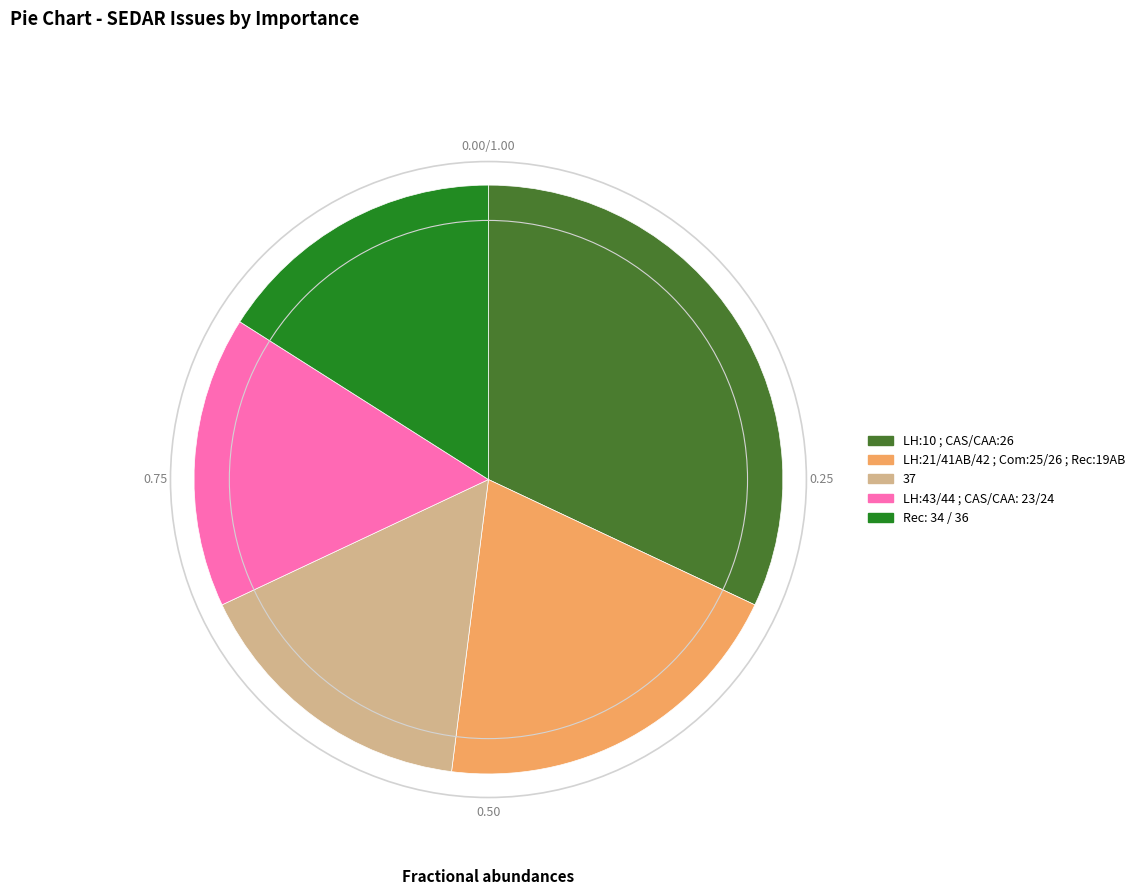

Is the sum of 37 and LH:10 ; CAS/CAA:26 greater than half?

No